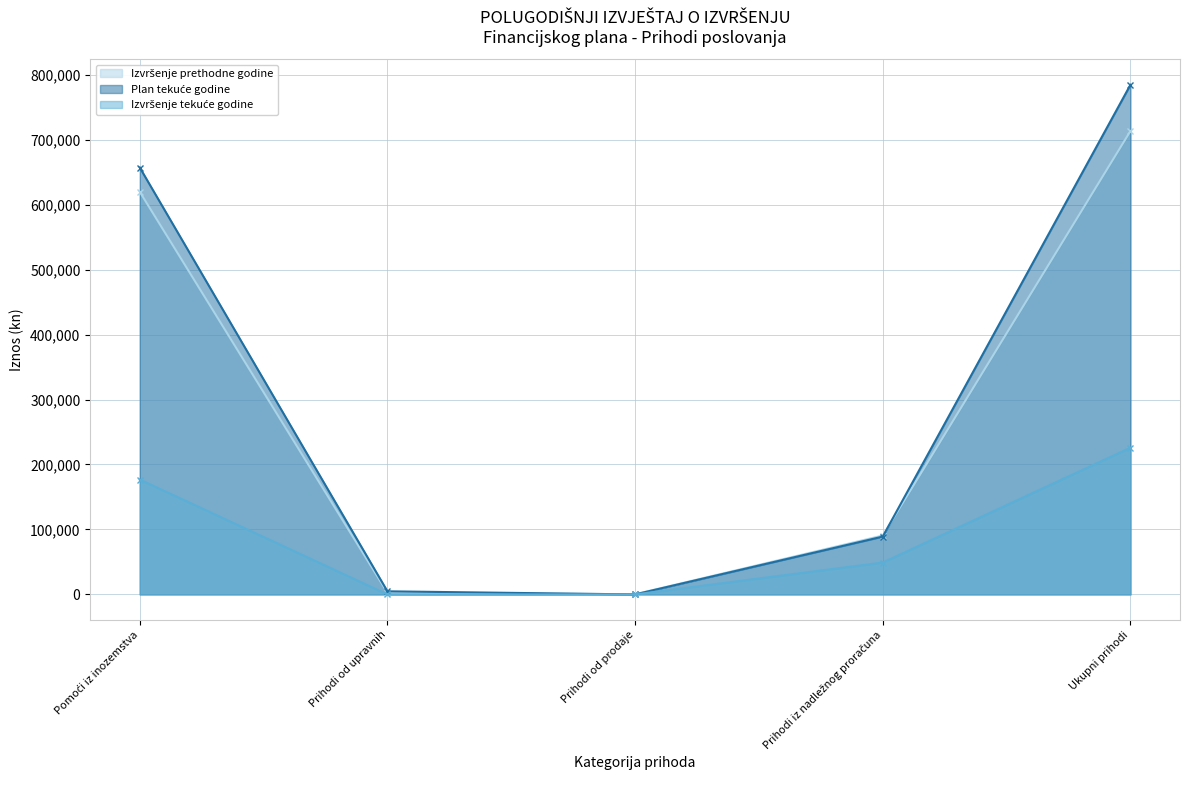

True or false: Plan tekuće godine and Izvršenje prethodne godine cross at least once.

True